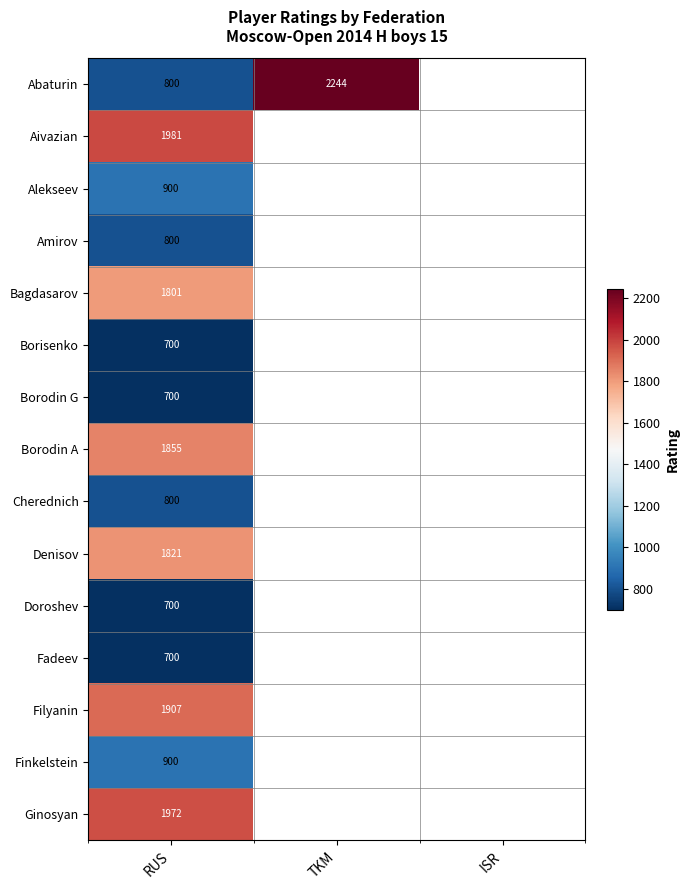

What is the total value across all series at RUS?

18337